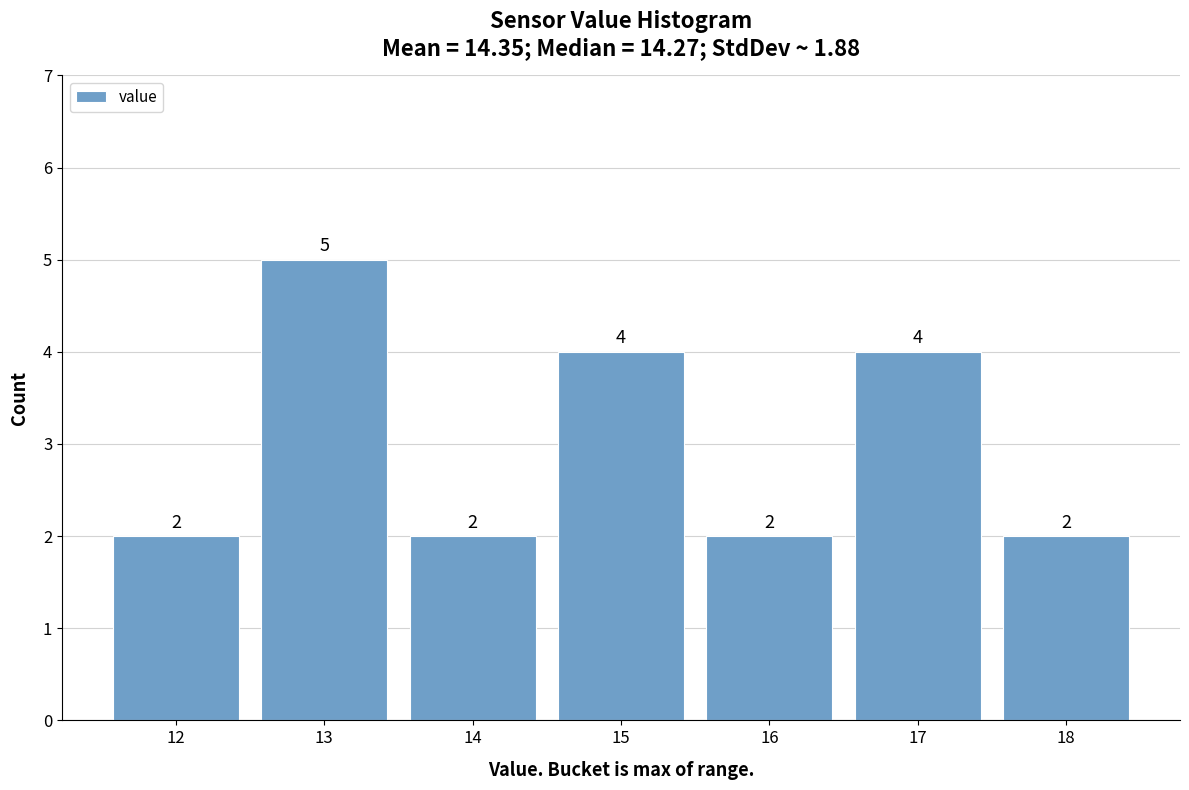

Reading left to right, transcribe all the data shown in this chart.

12=2	13=5	14=2	15=4	16=2	17=4	18=2